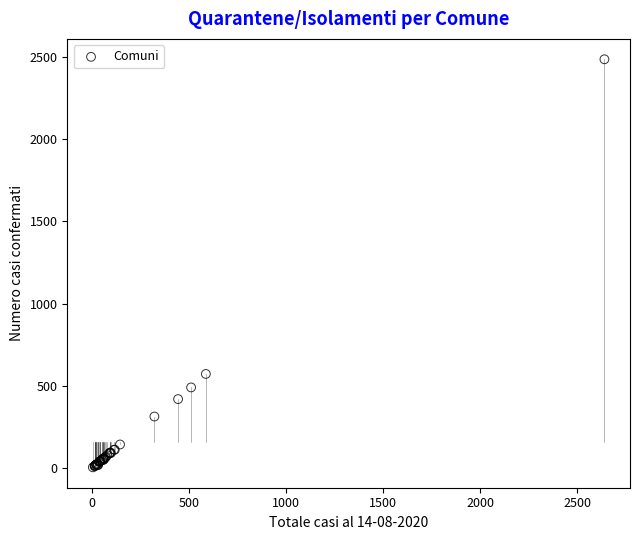

What Y value in the scatter plot is closest to 1245?

572